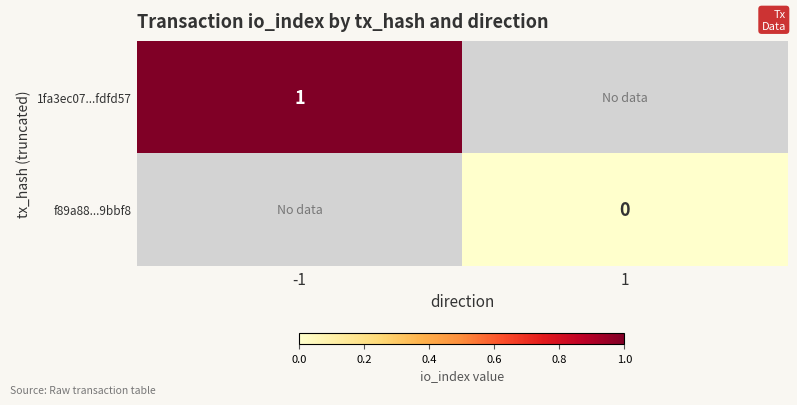

The value of 1fa3ec07...fdfd57 at -1 is 0. True or false?

False